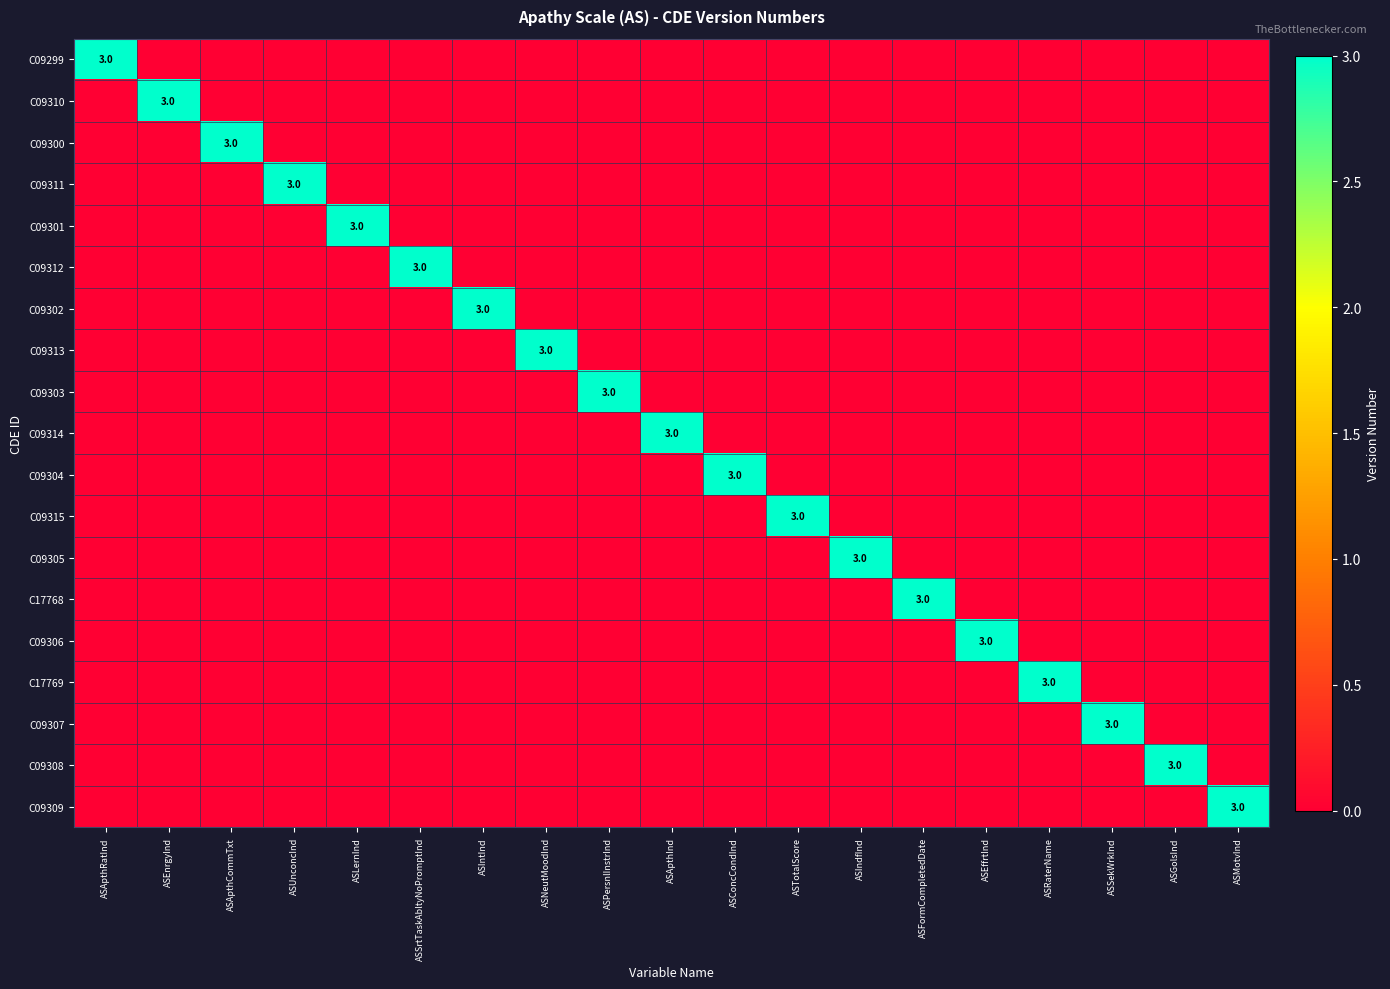

What is the maximum value shown in the chart?

3